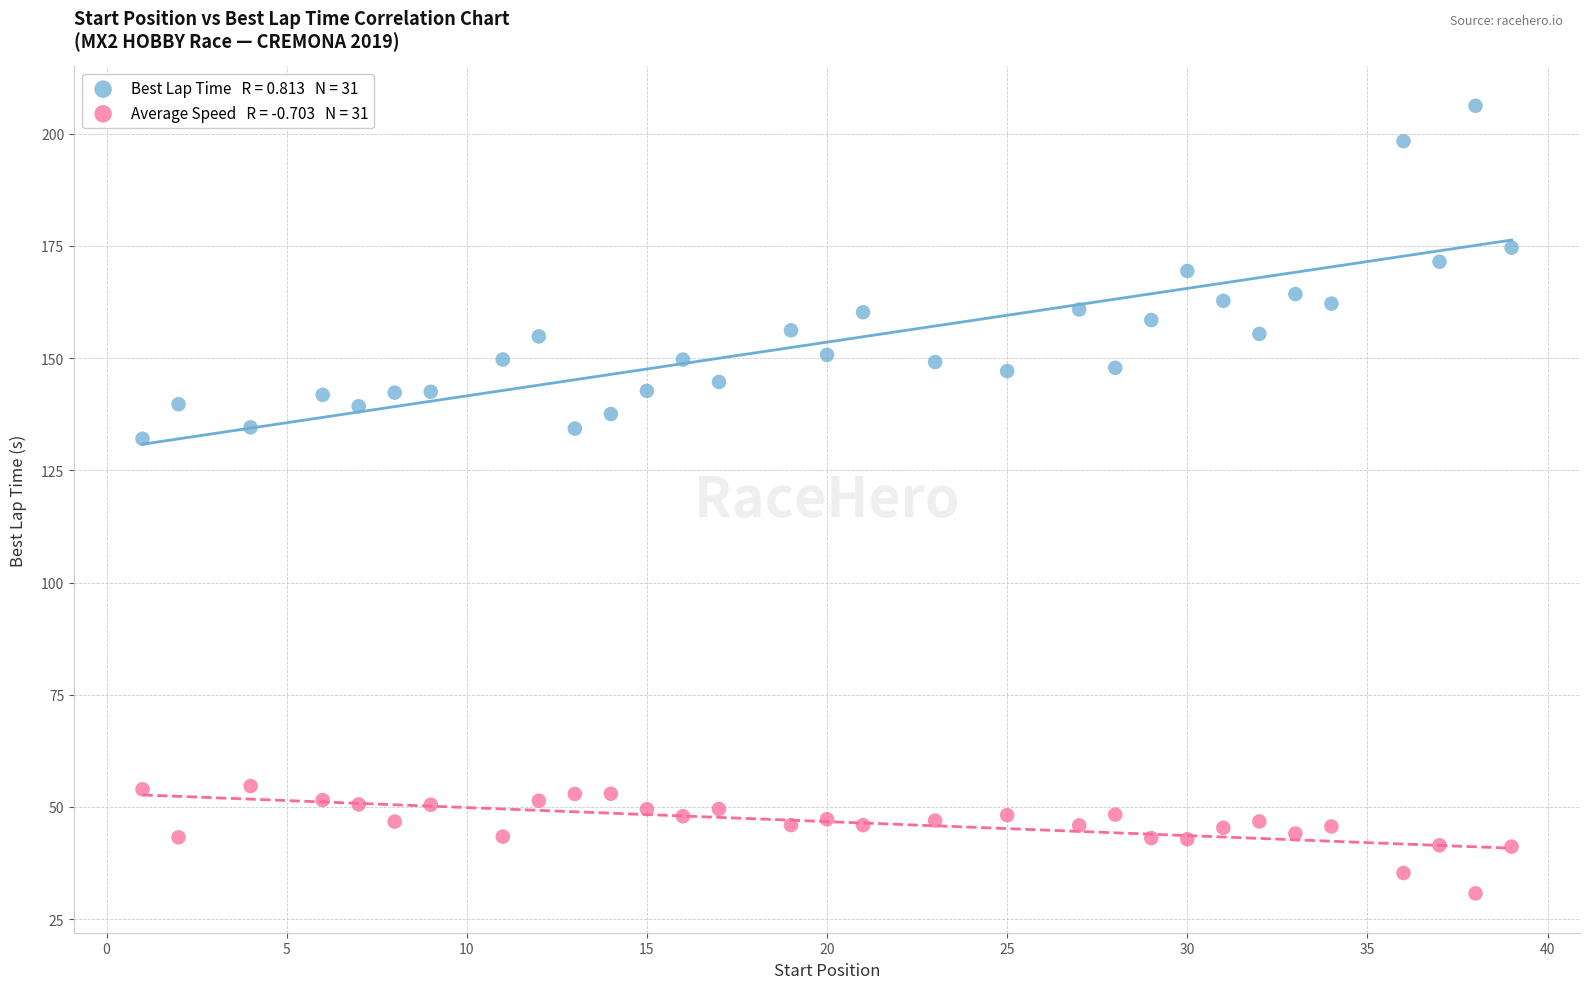

Across all data points, what is the range of Y values (max minus min)?

175.5